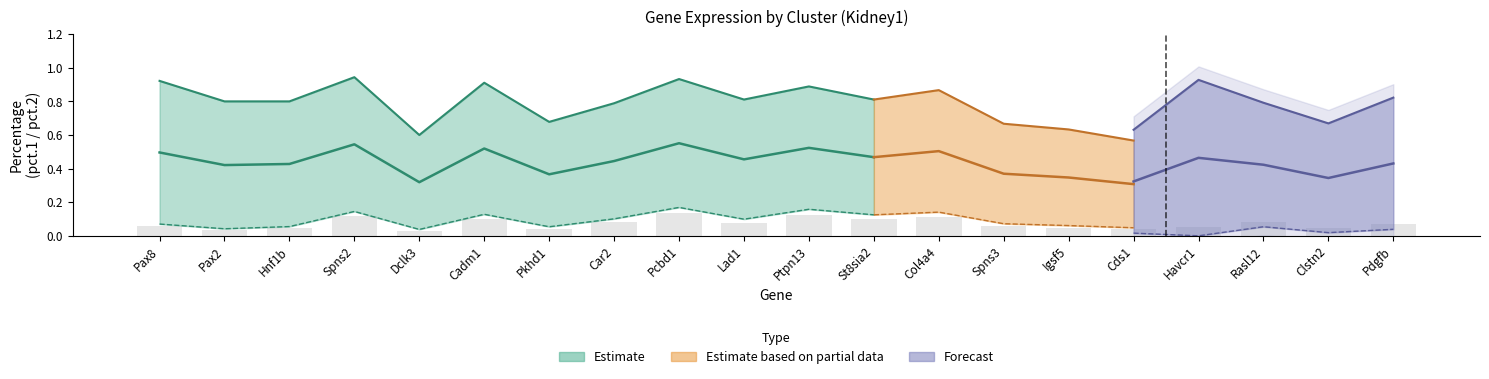

Count the number of categories in the chart.

20